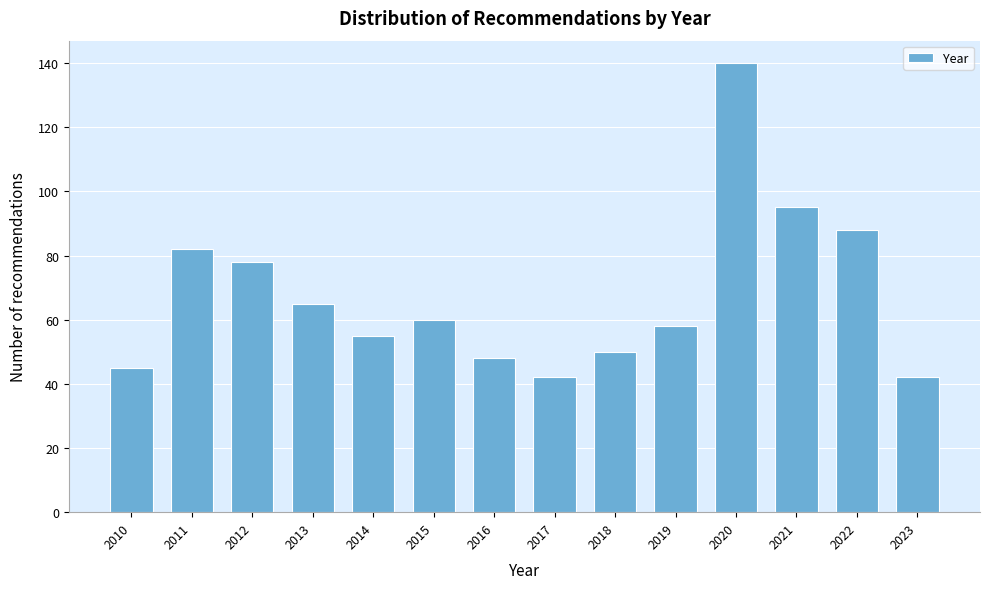

Reading left to right, transcribe all the data shown in this chart.

45	82	78	65	55	60	48	42	50	58	140	95	88	42